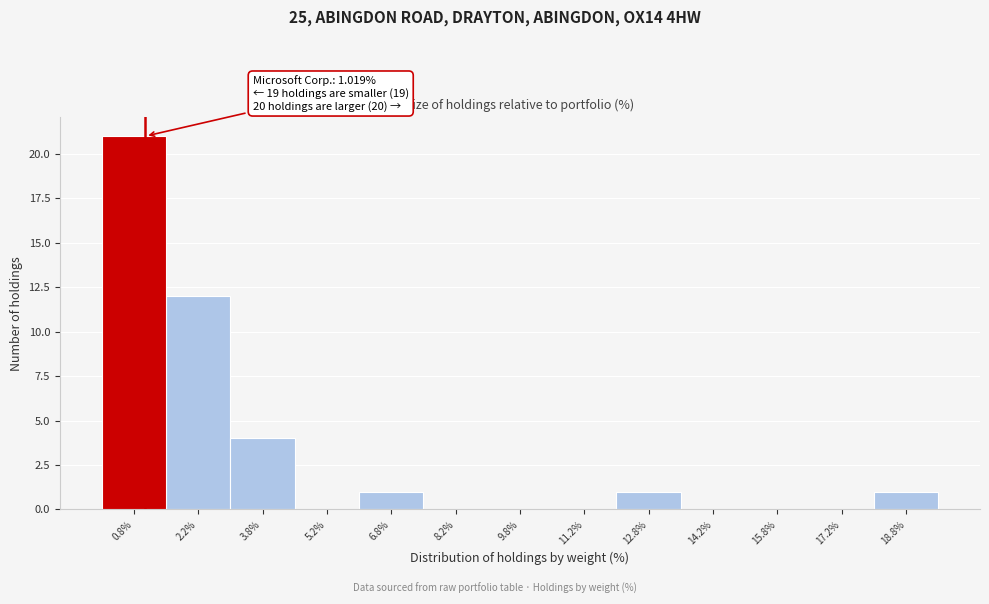

Over which range of the x-axis is the bar tallest?

0.0 to 1.5